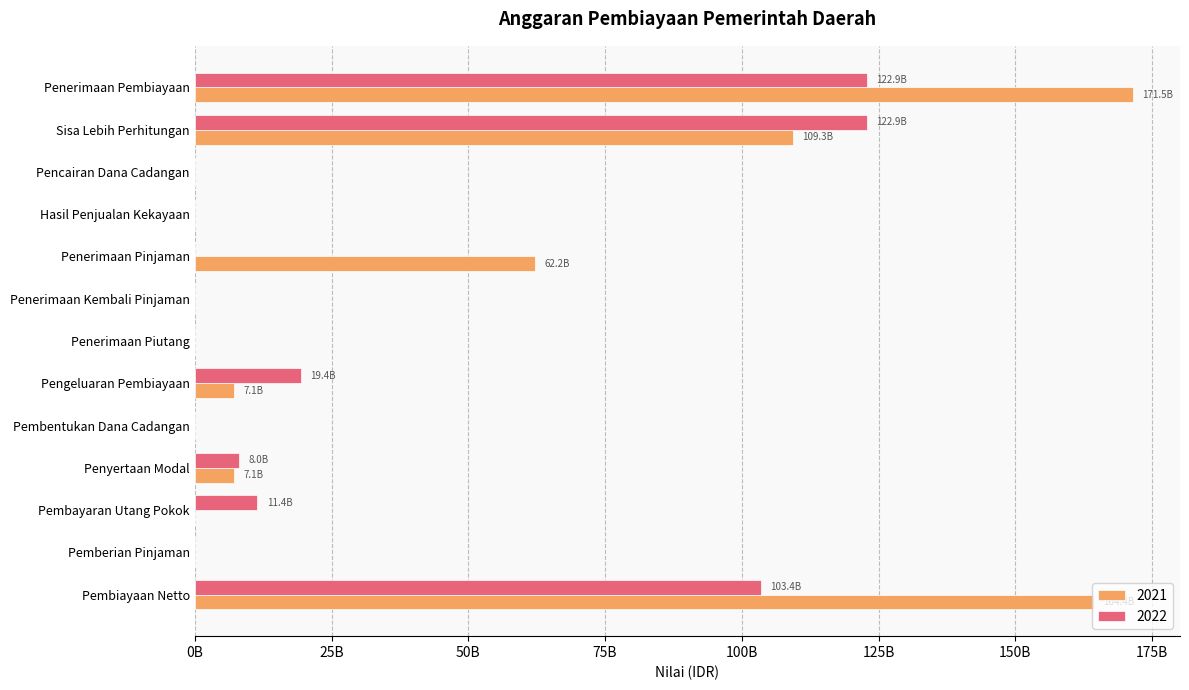

True or false: 2021 has a value of 0 at Pencairan Dana Cadangan.

True